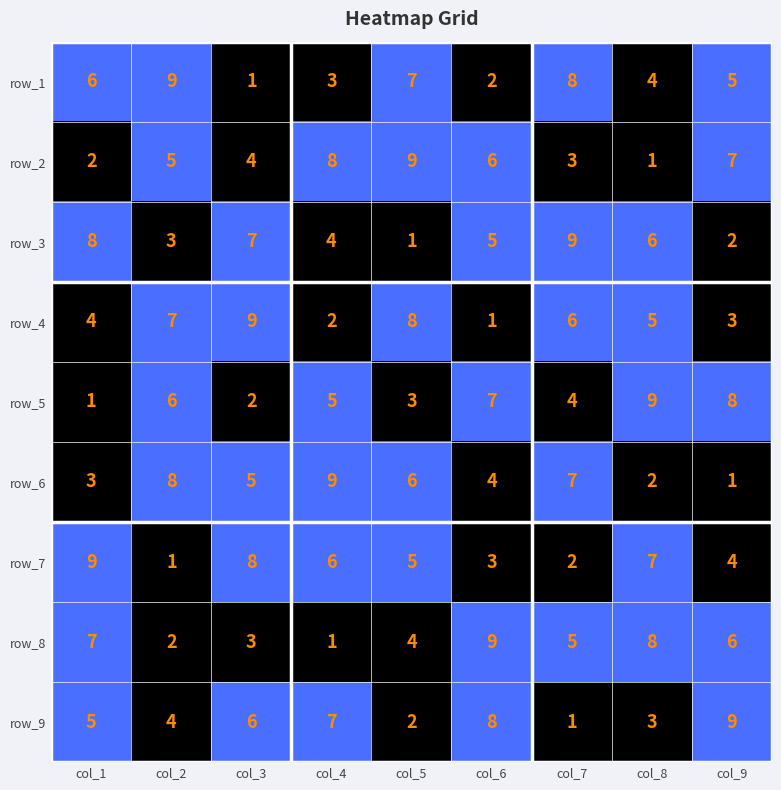

How many row_6 values are between 3 and 7?

5